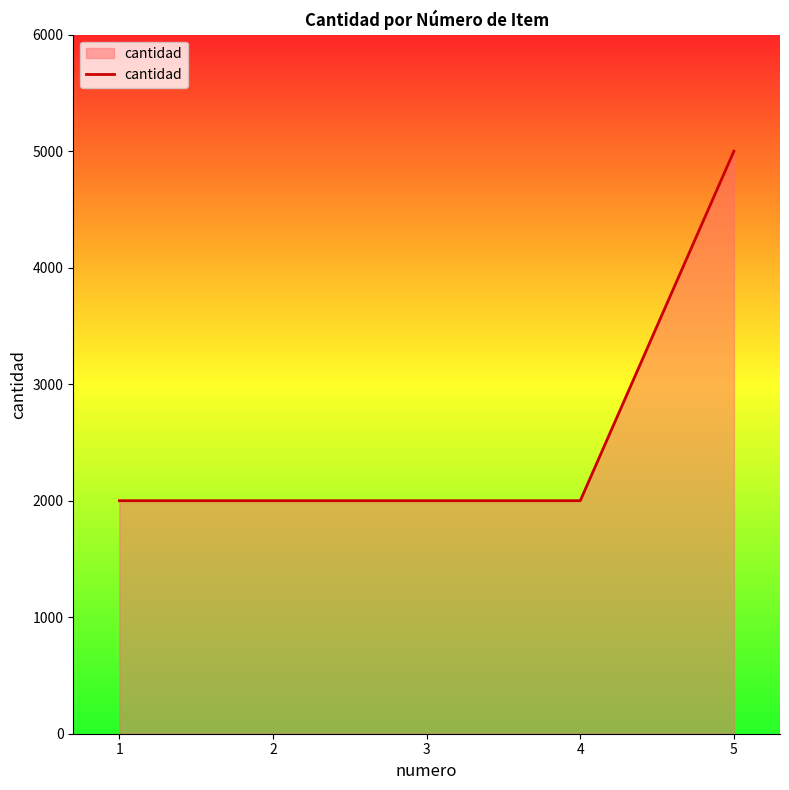

Reading left to right, what are all the values shown in this chart?

1=2000	2=2000	3=2000	4=2000	5=5000